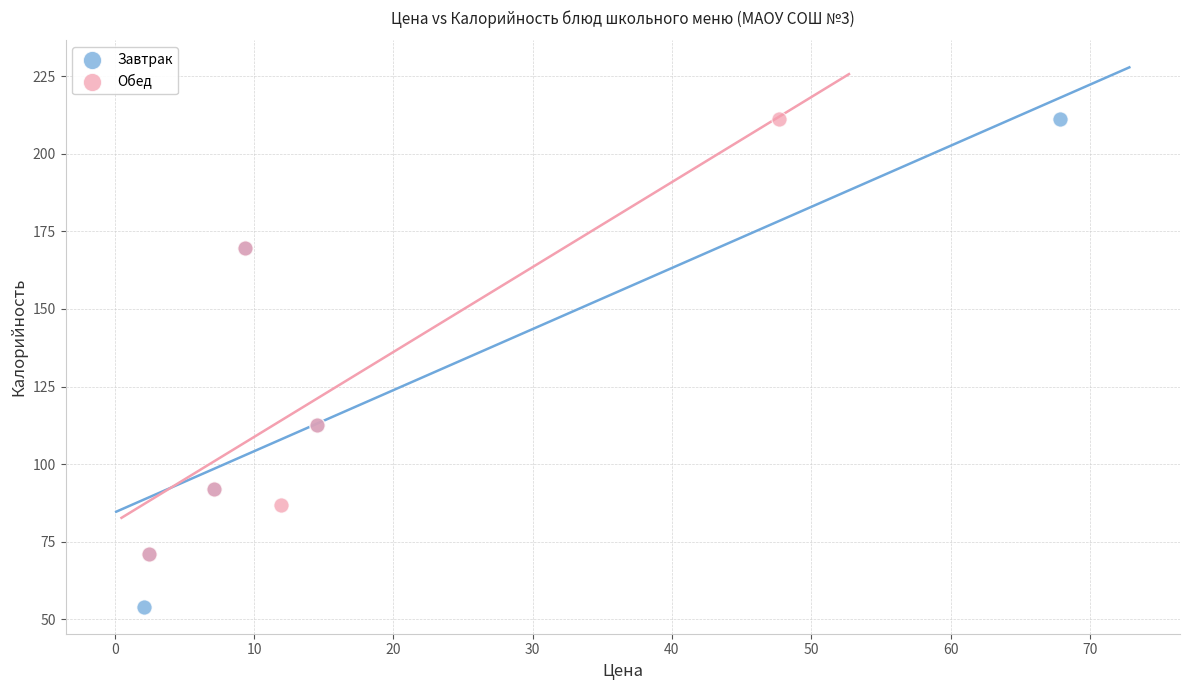

What are all the series names shown in the legend?

Завтрак, Обед